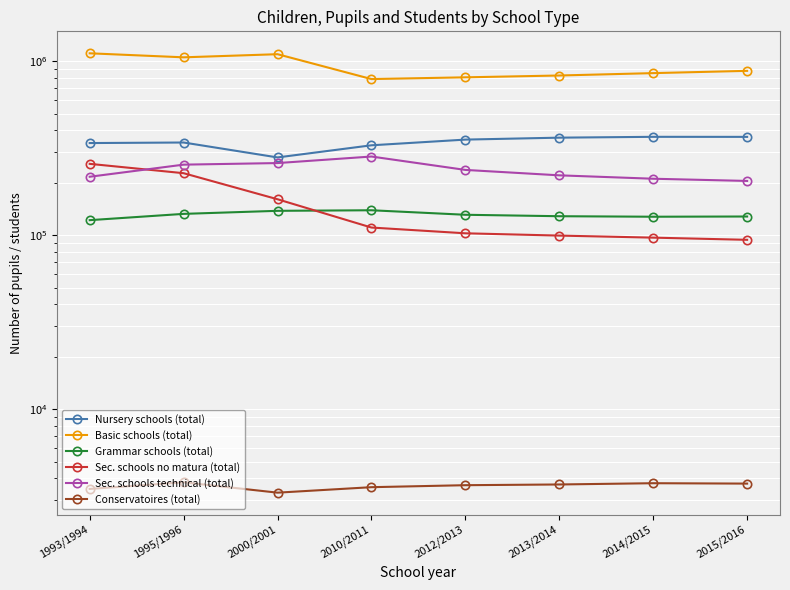

What is the sum of all Conservatoires (total) values?

28976